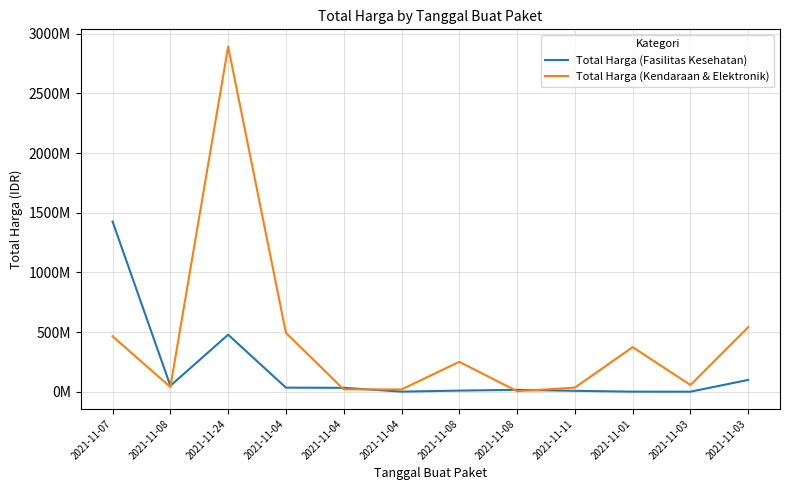

Reading left to right, list all the values displayed in this chart.

Total Harga (Fasilitas Kesehatan): 2021-11-07=1425867900	2021-11-08=49730040	2021-11-24=477600000	2021-11-04=34000000	2021-11-04=32441200	2021-11-04=577875	2021-11-08=9180000	2021-11-08=15513960	2021-11-11=7401240	2021-11-01=333600	2021-11-03=78000	2021-11-03=98772570
Total Harga (Kendaraan & Elektronik): 2021-11-07=464002100	2021-11-08=39440000	2021-11-24=2892122000	2021-11-04=493000000	2021-11-04=19175000	2021-11-04=18900000	2021-11-08=250350000	2021-11-08=4350000	2021-11-11=34292000	2021-11-01=373404000	2021-11-03=56152800	2021-11-03=541071000